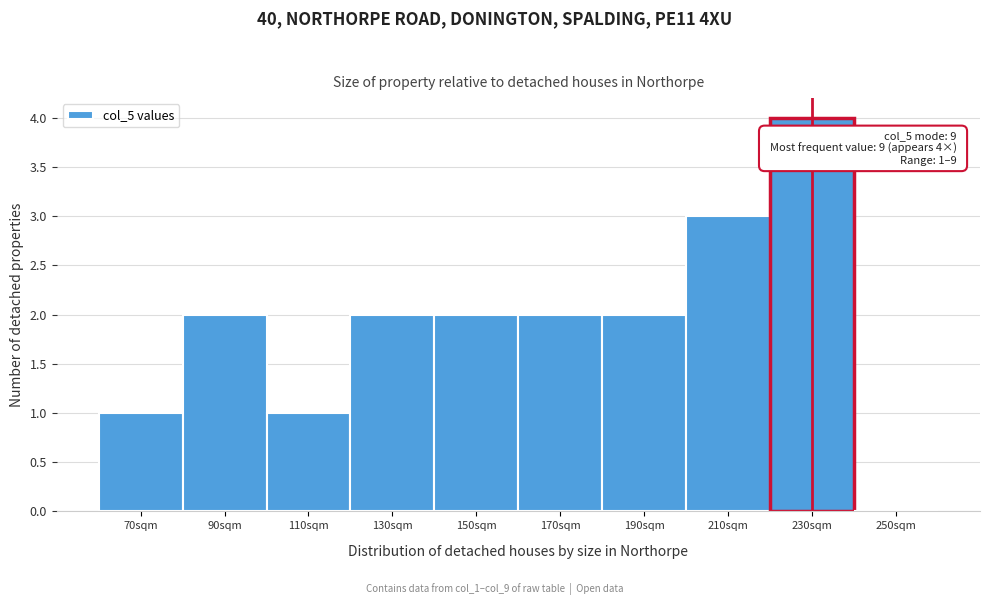

Reading left to right, what are all the values shown in this chart?

70sqm=1	90sqm=2	110sqm=1	130sqm=2	150sqm=2	170sqm=2	190sqm=2	210sqm=3	230sqm=4	250sqm=0